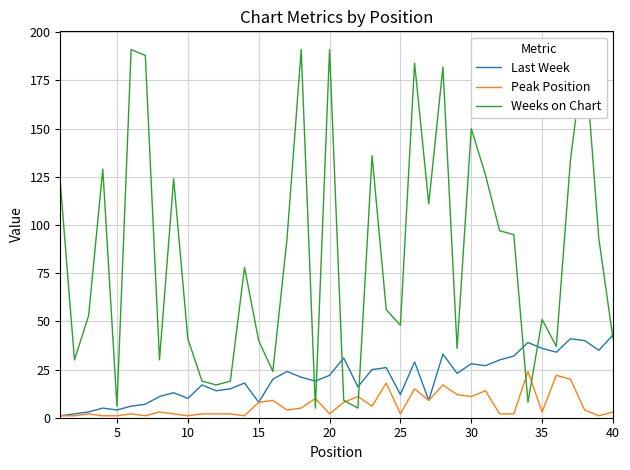

Reading left to right, transcribe all the data shown in this chart.

Last Week: 1	2	3	5	4	6	7	11	13	10	17	14	15	18	8	20	24	21	19	22	31	16	25	26	12	29	9	33	23	28	27	30	32	39	36	34	41	40	35	43
Peak Position: 1	1	2	1	1	2	1	3	2	1	2	2	2	1	8	9	4	5	10	2	8	11	6	18	2	15	9	17	12	11	14	2	2	24	3	22	20	4	1	3
Weeks on Chart: 122	30	53	129	6	191	188	30	124	41	19	17	19	78	40	24	93	191	5	191	9	5	136	56	48	184	111	182	36	150	126	97	95	8	51	37	134	191	93	41